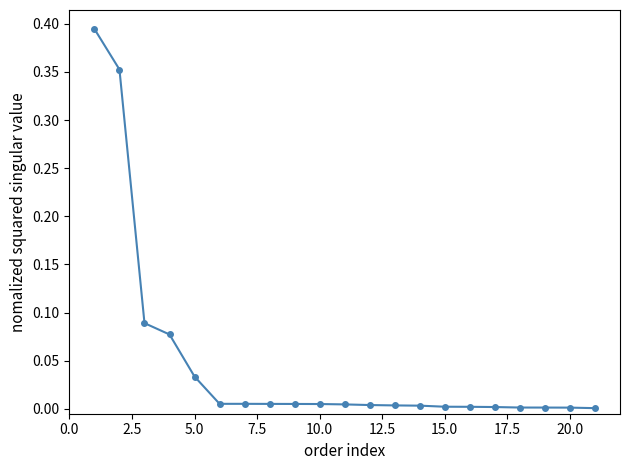

How many distinct data groups are displayed?

1